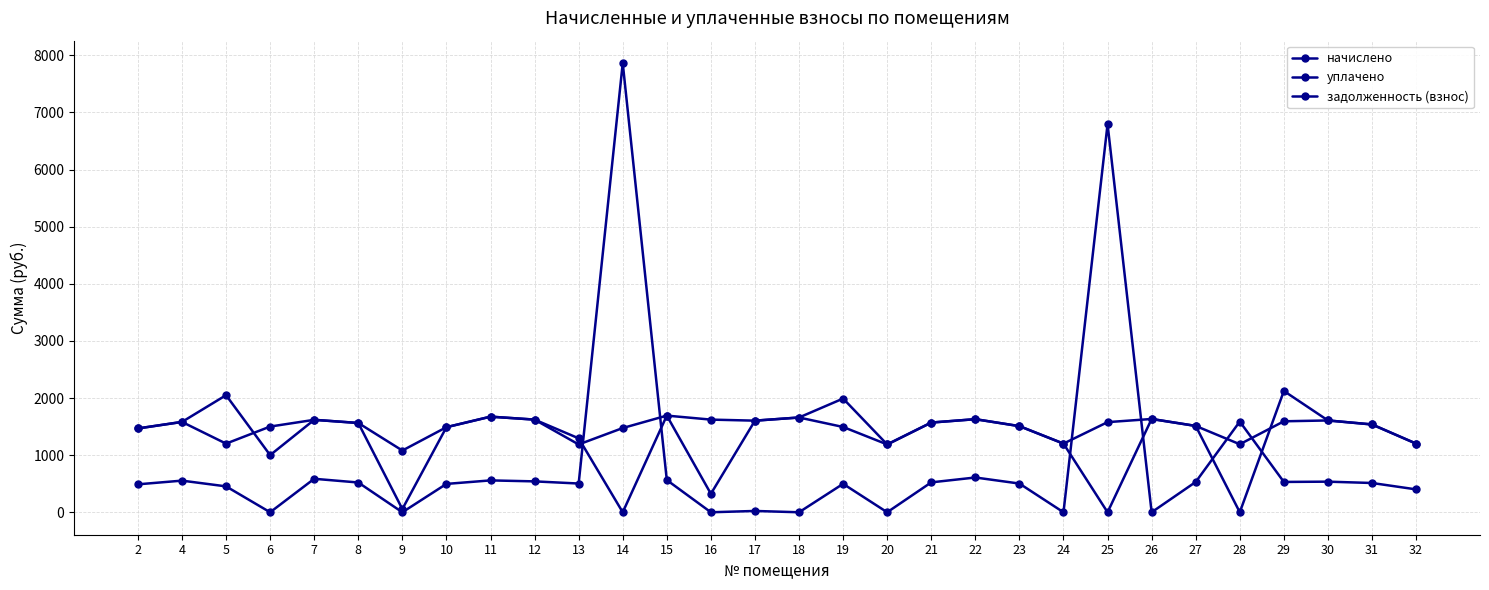

What is the average value of the начислено series?

1482.8